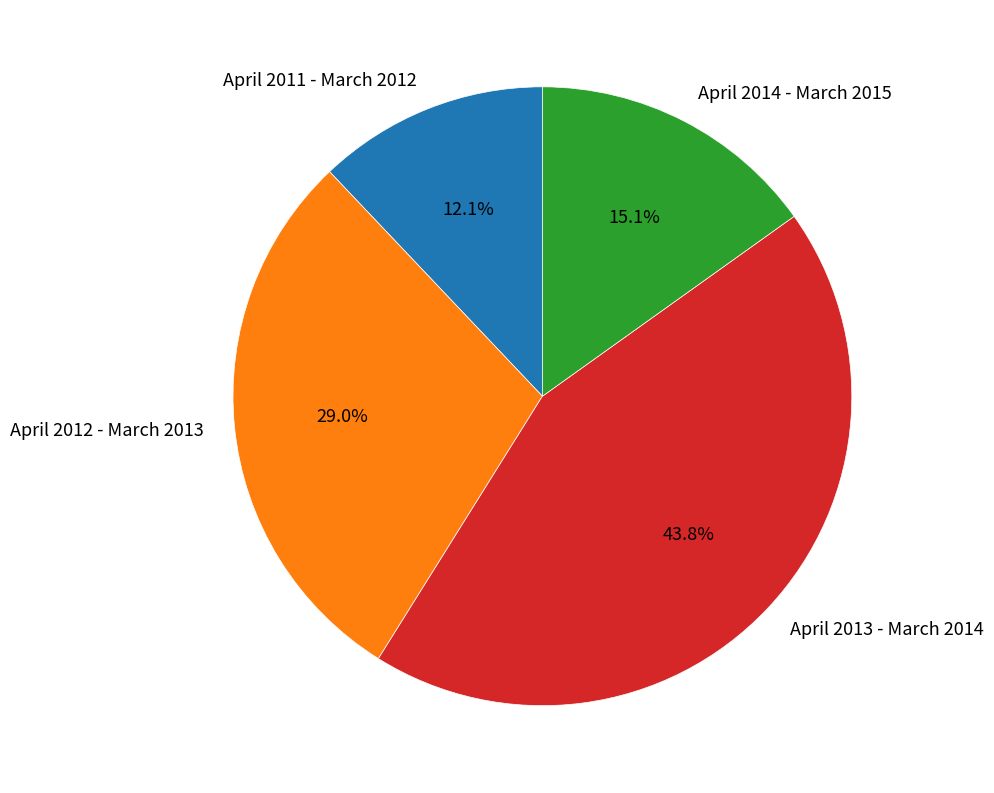

How many slices are in this pie chart?

4